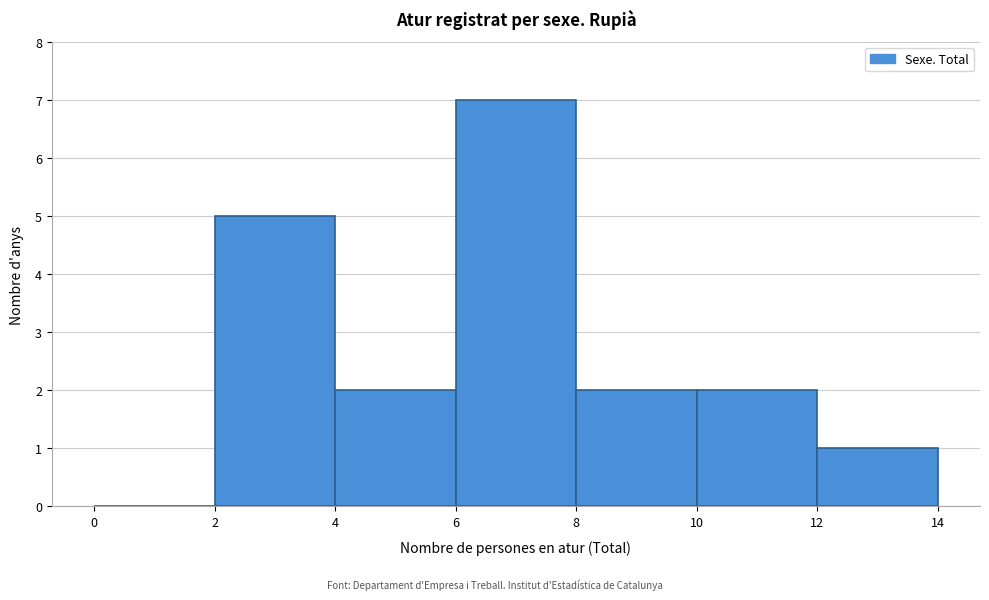

Reading left to right, transcribe this chart: for each bar, give the range it covers on the x-axis and its height. The values are not printed on the chart, so give them approximately, as read against the axis.

0 to 2: 0
2 to 4: 5
4 to 6: 2
6 to 8: 7
8 to 10: 2
10 to 12: 2
12 to 14: 1